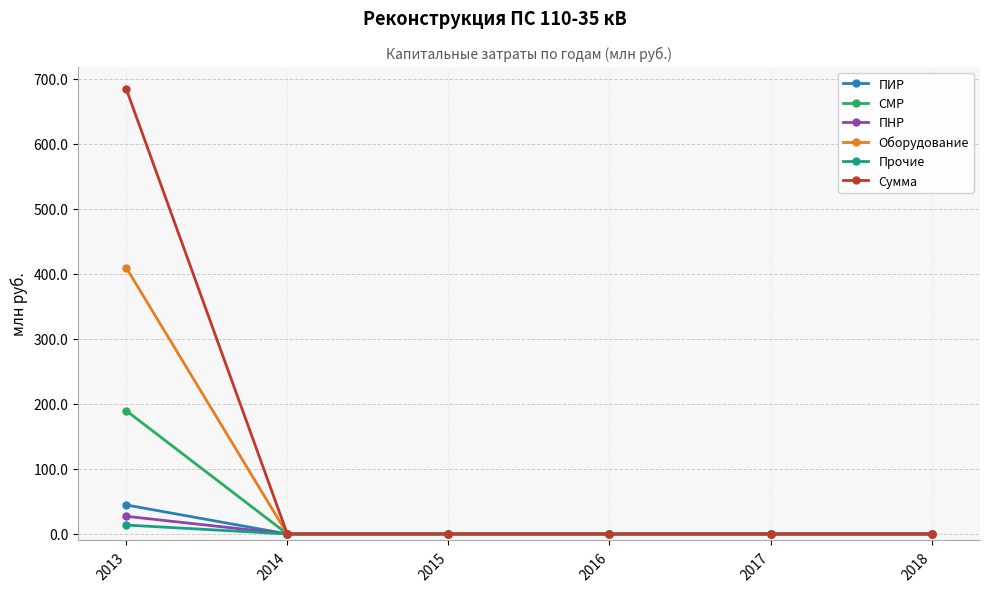

Is this an area chart (filled region under the line)?

No